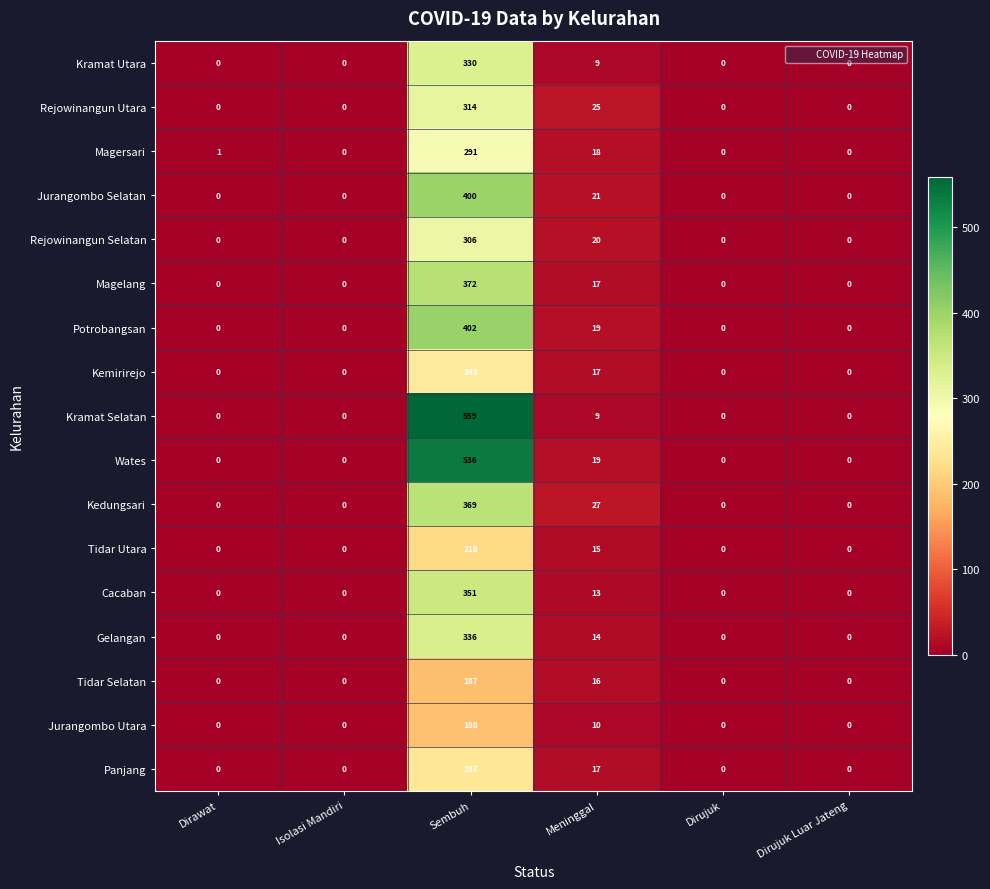

What is the difference between the highest and lowest values at Dirawat?

1